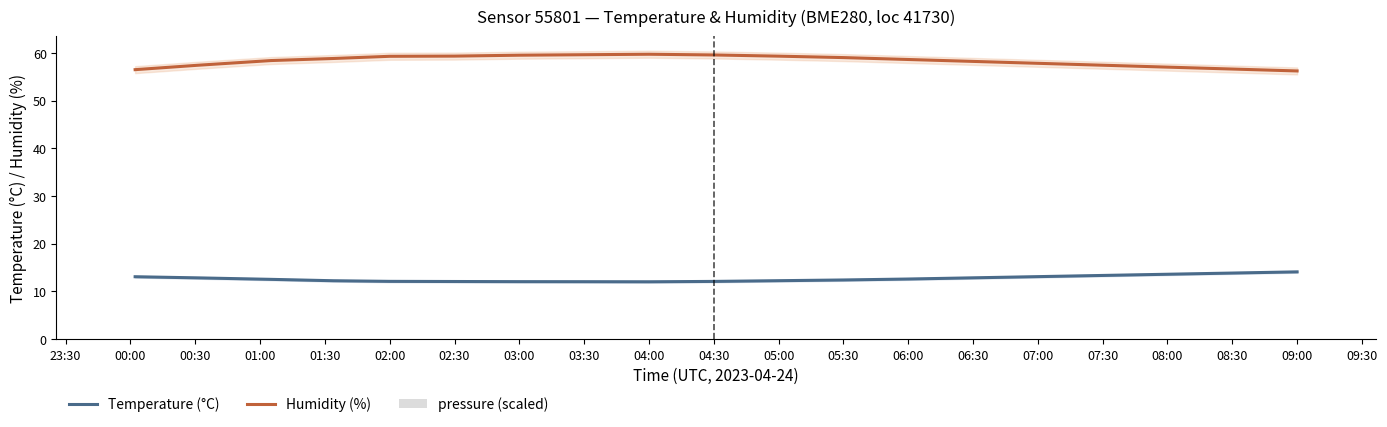

True or false: Humidity (%) has a value of 59.6 at 03:30.

True